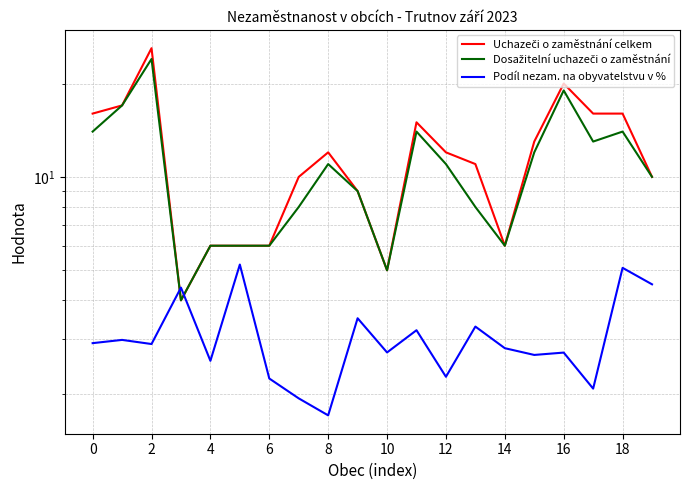

What is the difference between the maximum and minimum values in the Podíl nezam. na obyvatelstvu v % series?

3.5